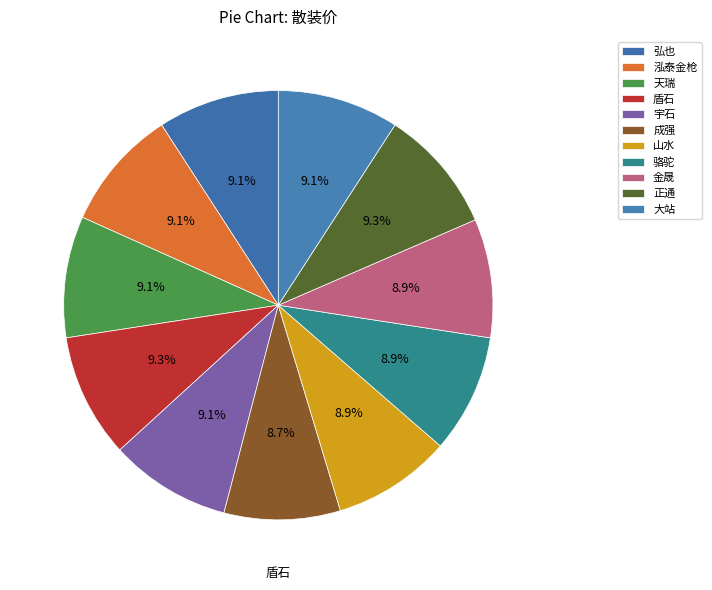

What percentage is the 正通 slice, to the nearest percent?

9%